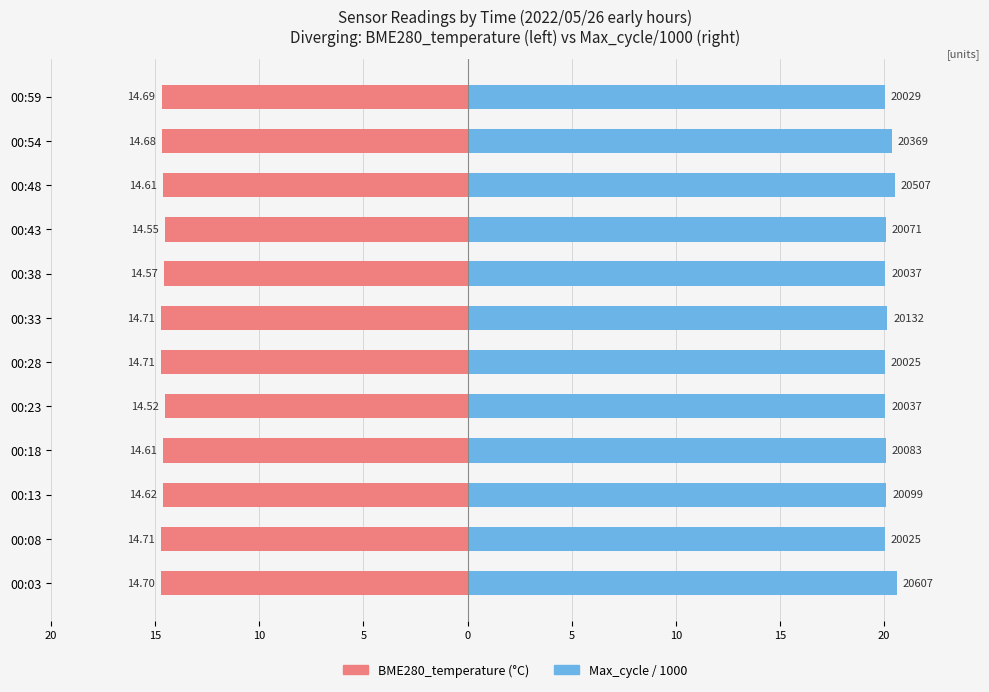

List the series in order of their peak value, lowest first.

BME280_temperature, Max_cycle (/1000)